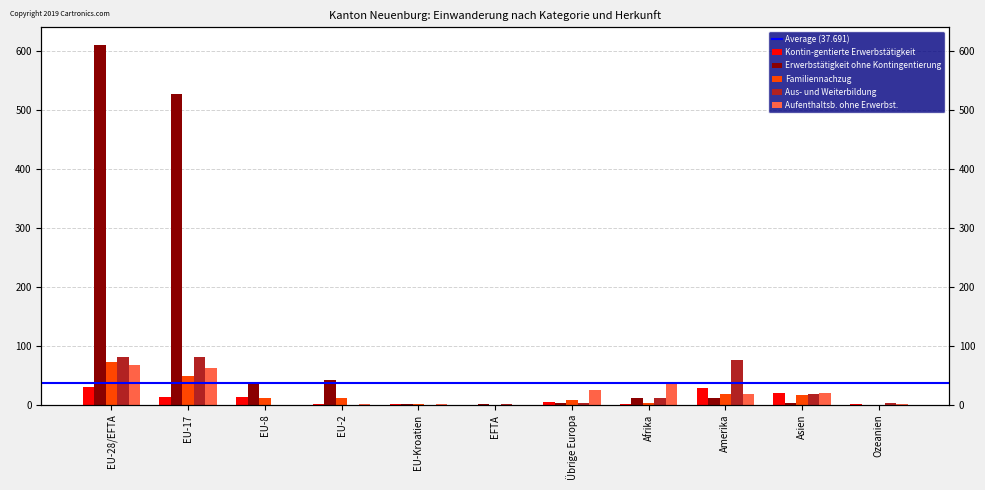

What is the label of the 6th bar from the left?

EFTA